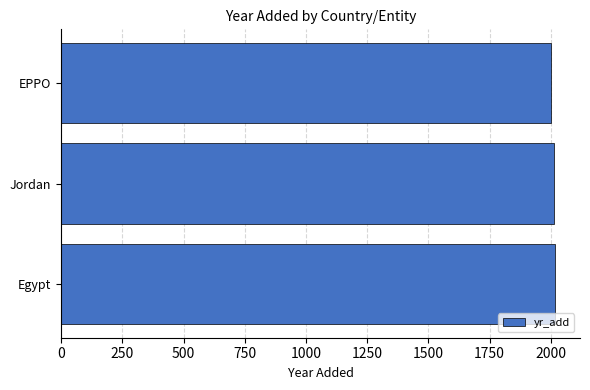

What is the smallest value displayed?

2002